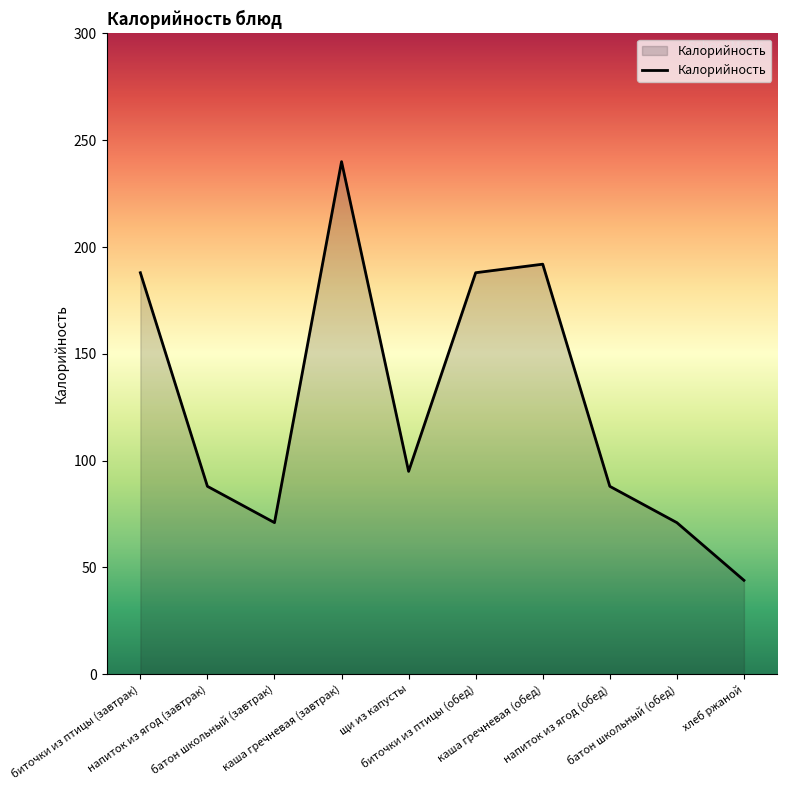

What is the difference between the second highest and minimum values?

148